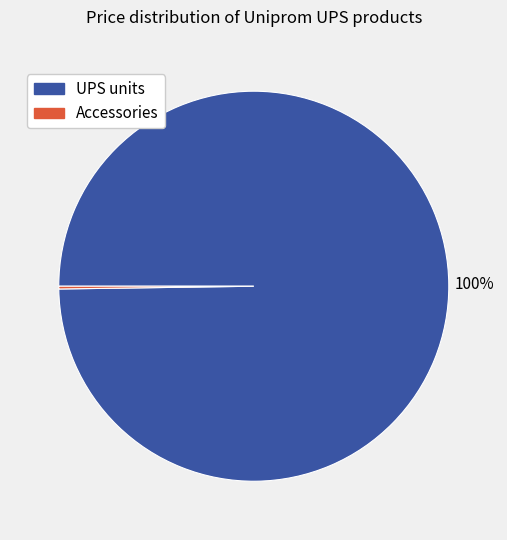

Does any single category account for the majority?

Yes